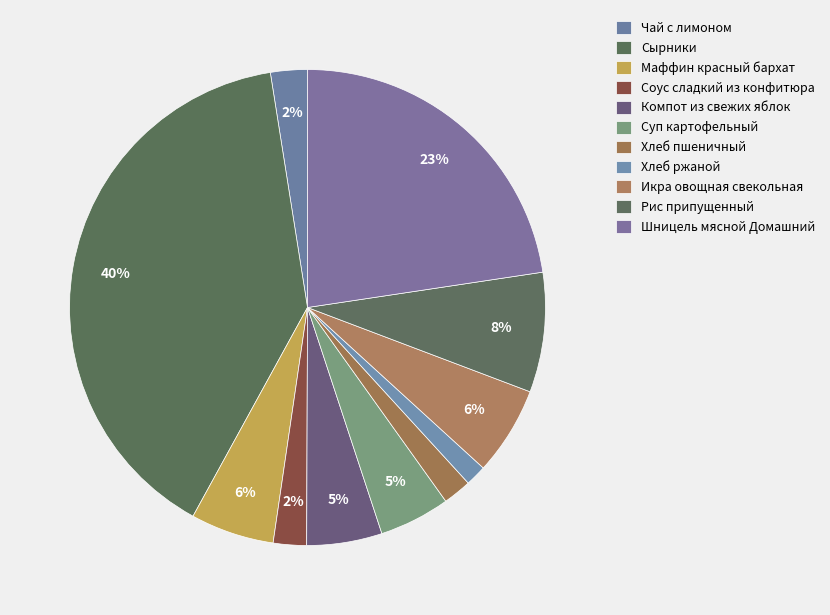

Is it true that Соус сладкий из конфитюра is 2% of the pie?

True